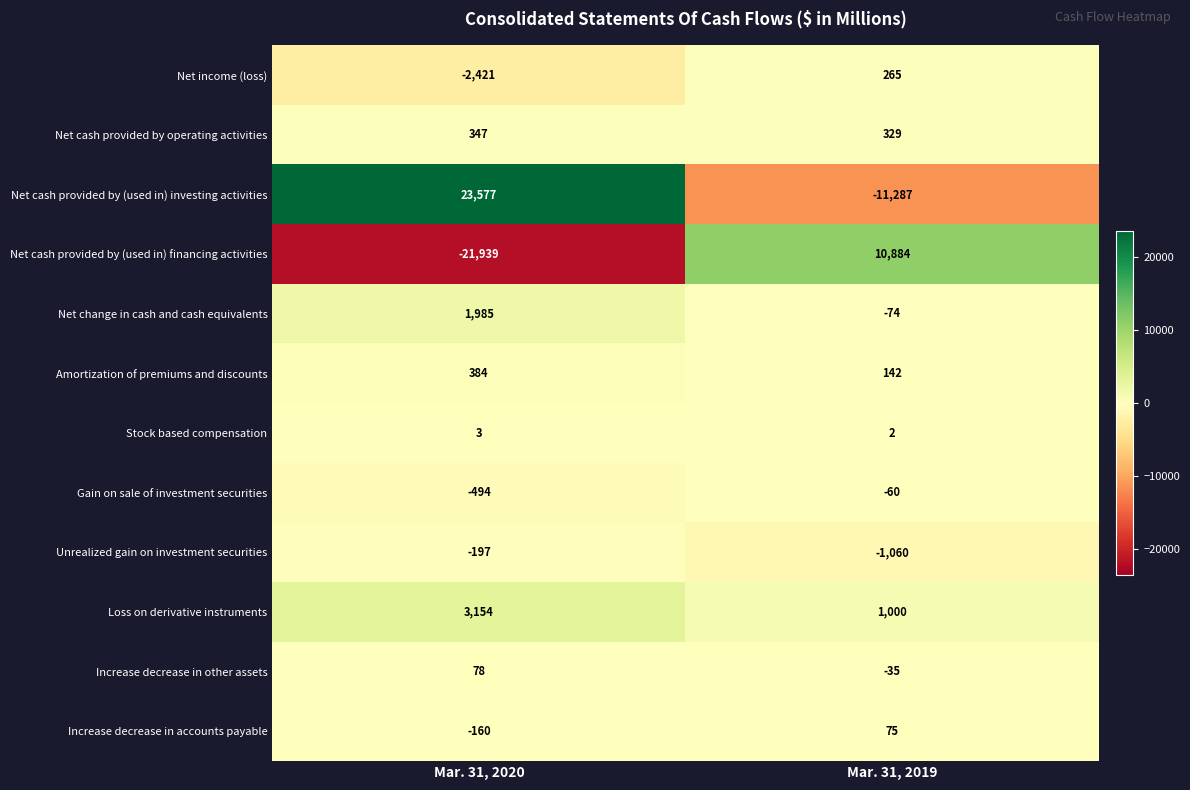

Which label corresponds to the smallest value in the chart?

Mar. 31, 2020